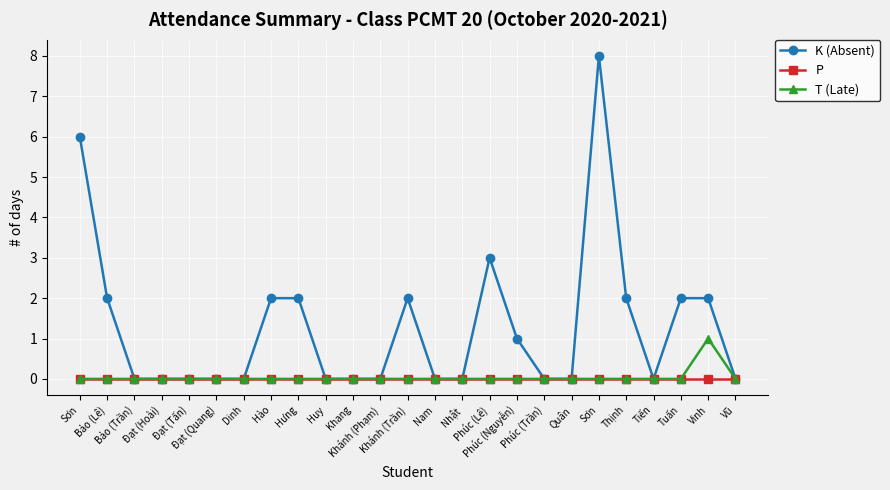

Count the number of categories in the chart.

25